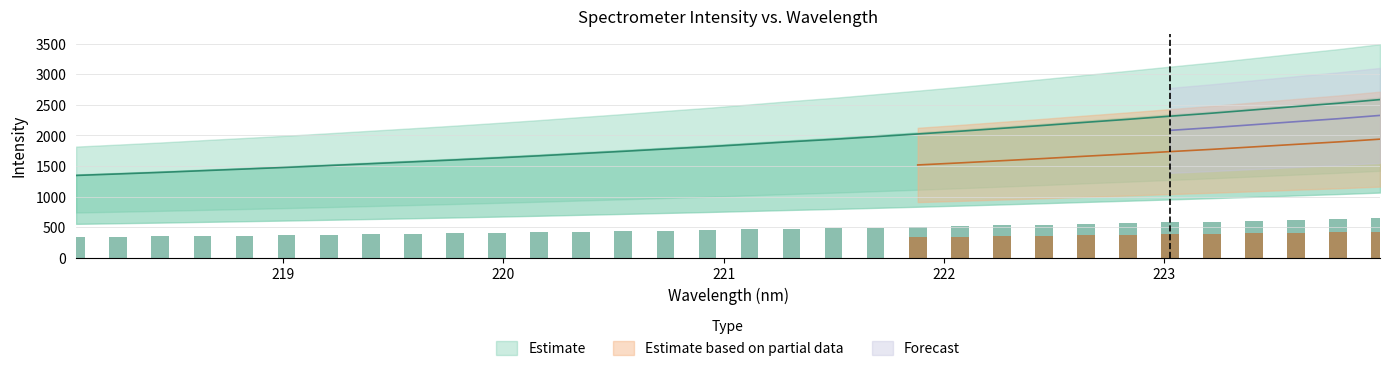

Where does the data first go above 1856?

221.1174